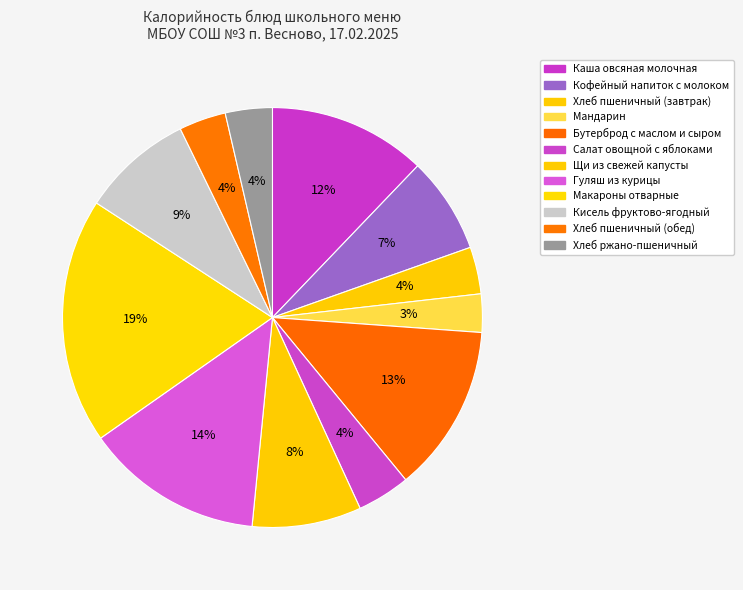

How many slices are in this pie chart?

12